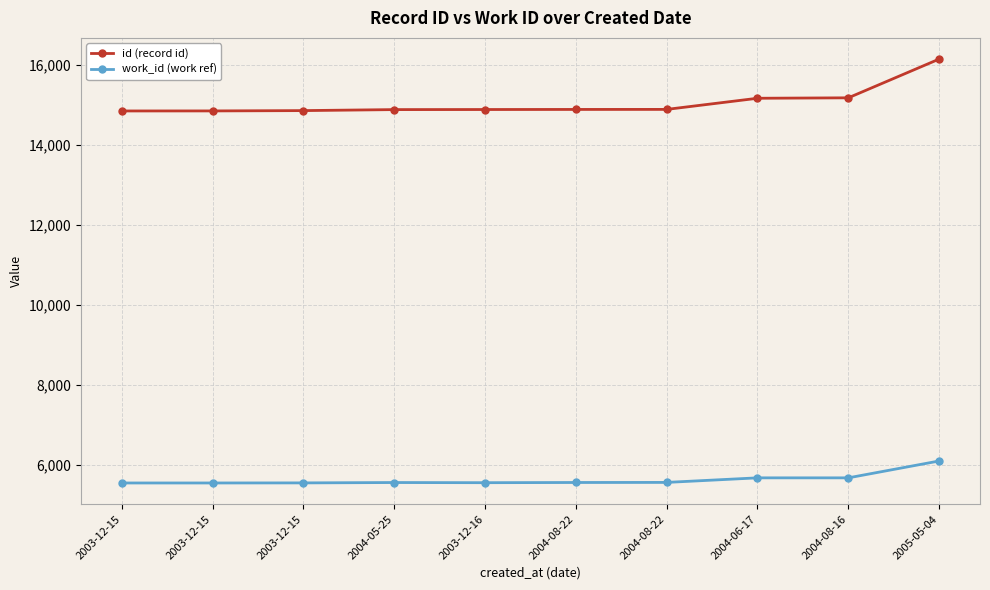

What are all the series names shown in the legend?

id (record id), work_id (work ref)